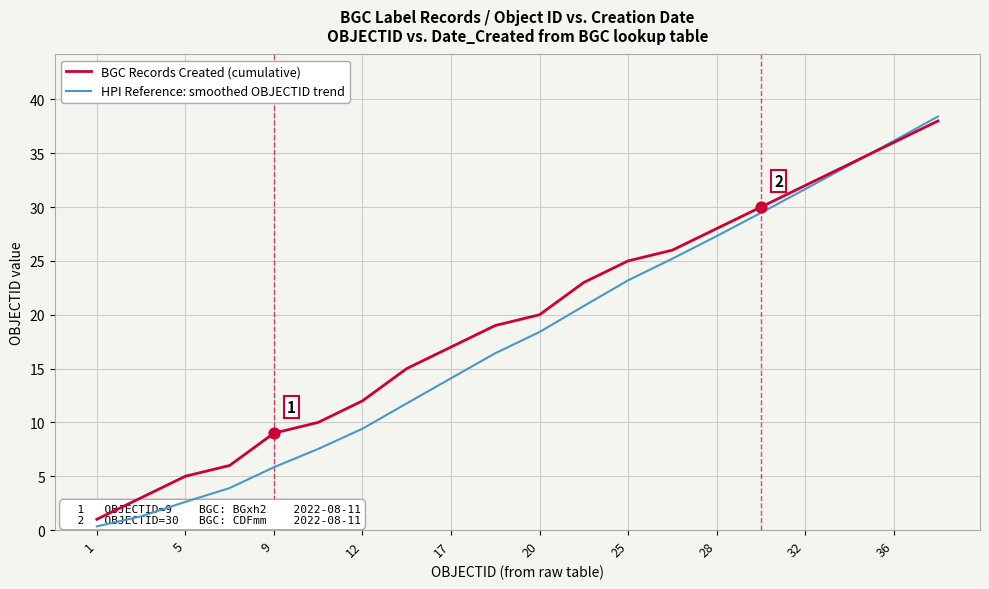

Which series reaches the maximum Y coordinate?

HPI Reference: smoothed OBJECTID trend